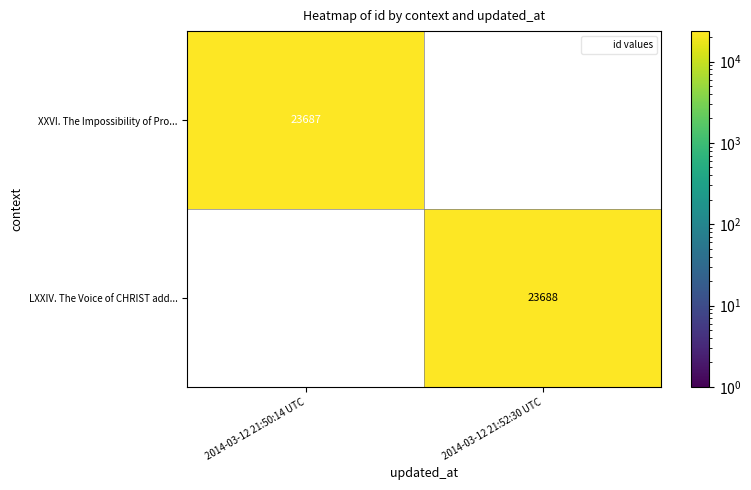

Between 2014-03-12 21:52:30 UTC and 2014-03-12 21:50:14 UTC, which is larger?

2014-03-12 21:50:14 UTC